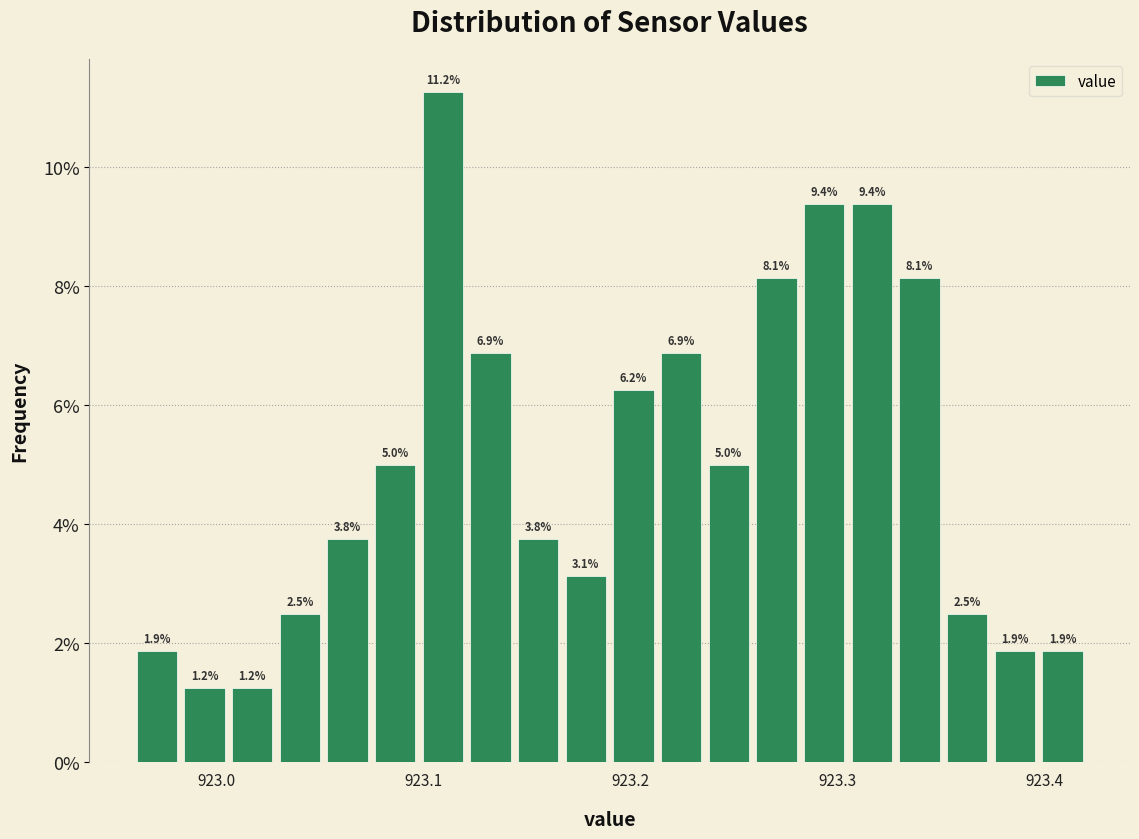

Read against the x-axis, roughly where is the centre of the tallest bar?

923.11